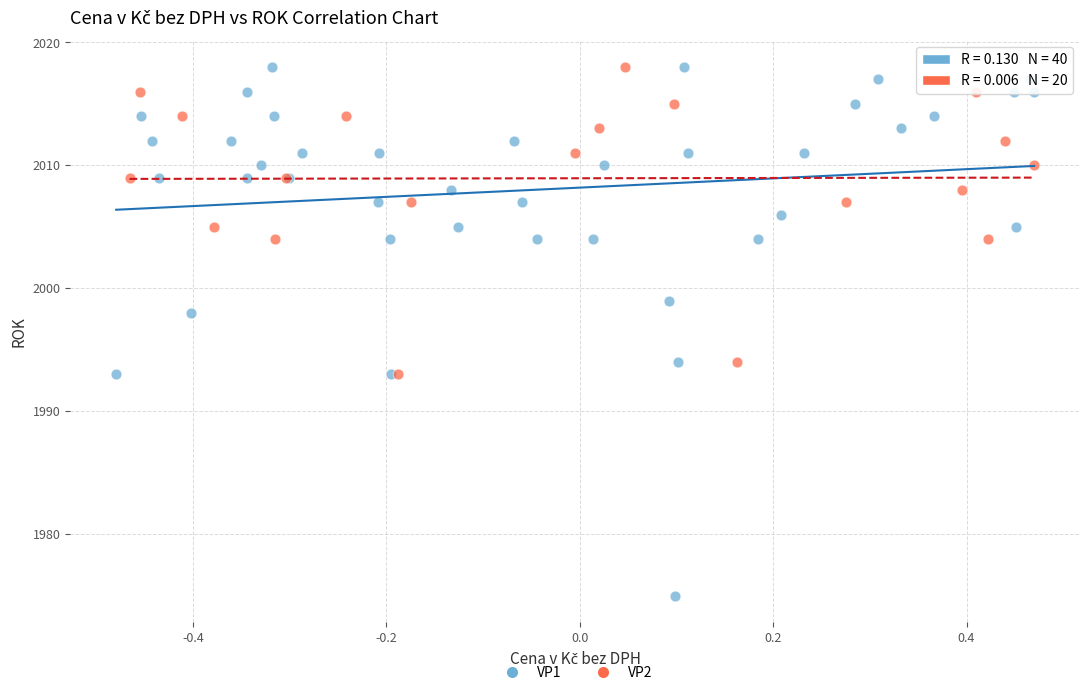

Which series reaches the minimum Y coordinate?

VP1